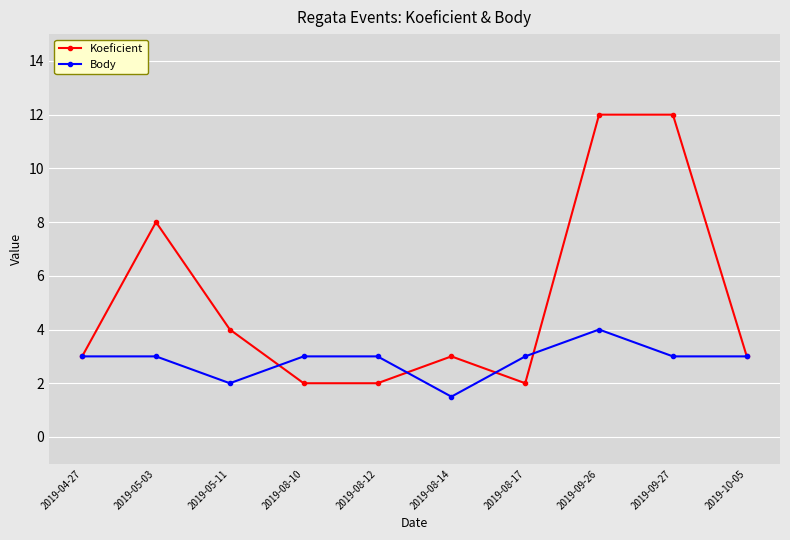

What is the total value across all series at 2019-10-05?

6.0